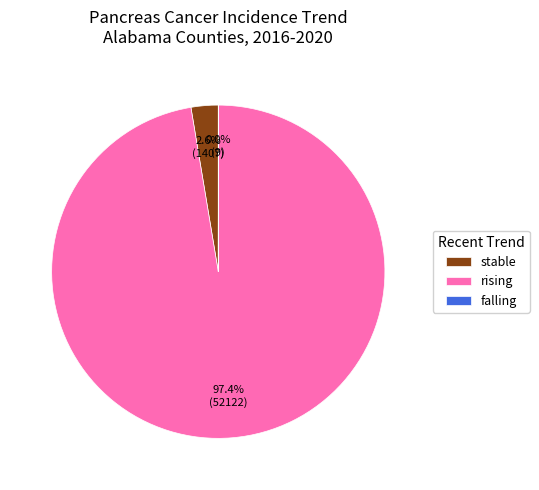

What is the majority slice?

rising